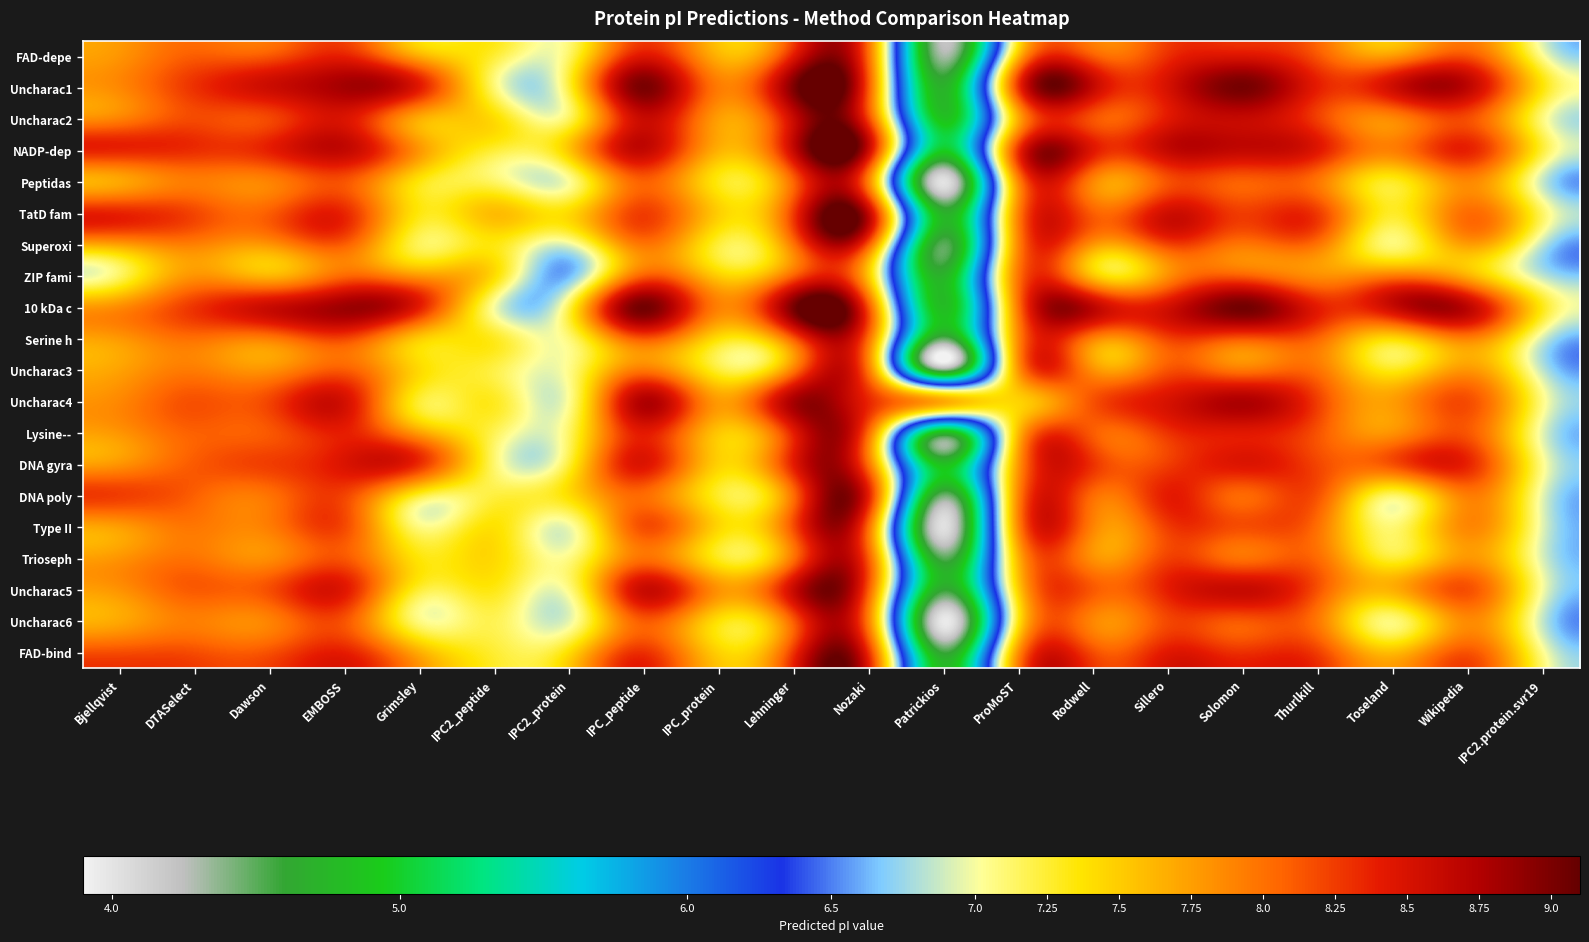

Reading left to right, transcribe all the data shown in this chart.

FAD-depe: Bjellqvist=7.8	DTASelect=8.1	Dawson=8.1	EMBOSS=8.4	Grimsley=7.7	IPC2_peptide=7.2	IPC2_protein=7.1	IPC_peptide=8.4	IPC_protein=7.6	Lehninger=8.4	Nozaki=8.0	Patrickios=4.3	ProMoST=7.6	Rodwell=8.1	Sillero=8.3	Solomon=8.5	Thurlkill=8.1	Toseland=7.8	Wikipedia=8.1	IPC2.protein.svr19=7.0
Uncharac1: Bjellqvist=7.9	DTASelect=8.3	Dawson=8.6	EMBOSS=8.8	Grimsley=8.4	IPC2_peptide=7.1	IPC2_protein=7.2	IPC_peptide=9.0	IPC_protein=7.9	Lehninger=9.0	Nozaki=8.1	Patrickios=4.7	ProMoST=8.3	Rodwell=8.6	Sillero=8.5	Solomon=9.0	Thurlkill=8.4	Toseland=8.6	Wikipedia=8.7	IPC2.protein.svr19=7.4
Uncharac2: Bjellqvist=7.9	DTASelect=8.2	Dawson=8.2	EMBOSS=8.5	Grimsley=7.7	IPC2_peptide=7.4	IPC2_protein=7.2	IPC_peptide=8.6	IPC_protein=7.7	Lehninger=8.6	Nozaki=8.2	Patrickios=4.9	ProMoST=7.7	Rodwell=8.1	Sillero=8.4	Solomon=8.6	Thurlkill=8.2	Toseland=7.9	Wikipedia=8.2	IPC2.protein.svr19=7.1
NADP-dep: Bjellqvist=8.4	DTASelect=8.3	Dawson=8.4	EMBOSS=8.6	Grimsley=7.8	IPC2_peptide=7.2	IPC2_protein=7.5	IPC_peptide=8.6	IPC_protein=7.6	Lehninger=8.6	Nozaki=8.6	Patrickios=5.0	ProMoST=8.3	Rodwell=8.4	Sillero=8.6	Solomon=8.6	Thurlkill=8.4	Toseland=7.9	Wikipedia=8.4	IPC2.protein.svr19=7.2
Peptidas: Bjellqvist=7.7	DTASelect=7.9	Dawson=7.9	EMBOSS=8.1	Grimsley=7.4	IPC2_peptide=7.1	IPC2_protein=7.0	IPC_peptide=8.1	IPC_protein=7.3	Lehninger=8.1	Nozaki=7.9	Patrickios=4.0	ProMoST=7.9	Rodwell=7.9	Sillero=8.2	Solomon=8.1	Thurlkill=8.0	Toseland=7.3	Wikipedia=7.9	IPC2.protein.svr19=6.9
TatD fam: Bjellqvist=8.4	DTASelect=8.2	Dawson=8.1	EMBOSS=8.3	Grimsley=7.3	IPC2_peptide=7.6	IPC2_protein=7.4	IPC_peptide=8.2	IPC_protein=7.5	Lehninger=8.3	Nozaki=8.6	Patrickios=4.7	ProMoST=7.9	Rodwell=8.1	Sillero=8.6	Solomon=8.2	Thurlkill=8.2	Toseland=7.3	Wikipedia=8.0	IPC2.protein.svr19=7.1
Superoxi: Bjellqvist=7.8	DTASelect=7.9	Dawson=7.8	EMBOSS=8.1	Grimsley=7.2	IPC2_peptide=7.3	IPC2_protein=7.0	IPC_peptide=8.0	IPC_protein=7.2	Lehninger=8.0	Nozaki=8.1	Patrickios=4.5	ProMoST=7.9	Rodwell=7.8	Sillero=8.2	Solomon=8.0	Thurlkill=8.0	Toseland=7.1	Wikipedia=7.8	IPC2.protein.svr19=6.8
ZIP fami: Bjellqvist=7.1	DTASelect=7.8	Dawson=7.6	EMBOSS=8.0	Grimsley=7.8	IPC2_peptide=7.4	IPC2_protein=6.6	IPC_peptide=8.1	IPC_protein=7.5	Lehninger=8.1	Nozaki=7.5	Patrickios=4.7	ProMoST=8.0	Rodwell=7.5	Sillero=7.8	Solomon=8.1	Thurlkill=7.8	Toseland=7.9	Wikipedia=7.6	IPC2.protein.svr19=6.8
10 kDa c: Bjellqvist=7.8	DTASelect=8.3	Dawson=8.6	EMBOSS=8.8	Grimsley=8.4	IPC2_peptide=7.0	IPC2_protein=7.2	IPC_peptide=9.0	IPC_protein=7.9	Lehninger=9.0	Nozaki=8.1	Patrickios=4.8	ProMoST=8.0	Rodwell=8.7	Sillero=8.5	Solomon=9.0	Thurlkill=8.4	Toseland=8.6	Wikipedia=8.7	IPC2.protein.svr19=7.3
Serine h: Bjellqvist=7.8	DTASelect=8.0	Dawson=8.0	EMBOSS=8.2	Grimsley=7.5	IPC2_peptide=7.3	IPC2_protein=7.1	IPC_peptide=8.1	IPC_protein=7.4	Lehninger=8.1	Nozaki=8.0	Patrickios=4.5	ProMoST=7.9	Rodwell=7.9	Sillero=8.2	Solomon=8.1	Thurlkill=8.1	Toseland=7.4	Wikipedia=7.9	IPC2.protein.svr19=6.9
Uncharac3: Bjellqvist=7.7	DTASelect=7.9	Dawson=7.8	EMBOSS=8.1	Grimsley=7.4	IPC2_peptide=7.2	IPC2_protein=7.1	IPC_peptide=8.0	IPC_protein=7.2	Lehninger=8.0	Nozaki=7.9	Patrickios=4.4	ProMoST=7.8	Rodwell=7.8	Sillero=8.1	Solomon=8.0	Thurlkill=8.0	Toseland=7.3	Wikipedia=7.8	IPC2.protein.svr19=6.8
Uncharac4: Bjellqvist=7.9	DTASelect=8.2	Dawson=8.2	EMBOSS=8.5	Grimsley=7.2	IPC2_peptide=7.3	IPC2_protein=7.0	IPC_peptide=8.8	IPC_protein=7.8	Lehninger=8.8	Nozaki=8.3	Patrickios=7.7	ProMoST=7.5	Rodwell=8.2	Sillero=8.5	Solomon=8.8	Thurlkill=8.2	Toseland=7.8	Wikipedia=8.2	IPC2.protein.svr19=7.1
Lysine--: Bjellqvist=7.8	DTASelect=8.1	Dawson=8.1	EMBOSS=8.4	Grimsley=7.7	IPC2_peptide=7.2	IPC2_protein=7.1	IPC_peptide=8.4	IPC_protein=7.5	Lehninger=8.4	Nozaki=8.0	Patrickios=4.8	ProMoST=7.6	Rodwell=8.1	Sillero=8.3	Solomon=8.4	Thurlkill=8.1	Toseland=7.8	Wikipedia=8.1	IPC2.protein.svr19=6.9
DNA gyra: Bjellqvist=7.8	DTASelect=8.1	Dawson=8.2	EMBOSS=8.5	Grimsley=8.3	IPC2_peptide=7.1	IPC2_protein=7.2	IPC_peptide=8.5	IPC_protein=7.5	Lehninger=8.4	Nozaki=8.0	Patrickios=4.8	ProMoST=7.8	Rodwell=8.3	Sillero=8.2	Solomon=8.5	Thurlkill=8.2	Toseland=8.2	Wikipedia=8.4	IPC2.protein.svr19=7.0
DNA poly: Bjellqvist=8.2	DTASelect=8.1	Dawson=8.0	EMBOSS=8.2	Grimsley=7.3	IPC2_peptide=7.2	IPC2_protein=7.4	IPC_peptide=8.0	IPC_protein=7.3	Lehninger=8.0	Nozaki=8.4	Patrickios=4.5	ProMoST=7.9	Rodwell=8.0	Sillero=8.4	Solomon=8.0	Thurlkill=8.1	Toseland=7.1	Wikipedia=7.9	IPC2.protein.svr19=6.9
Type II: Bjellqvist=7.8	DTASelect=8.0	Dawson=7.9	EMBOSS=8.2	Grimsley=7.1	IPC2_peptide=7.4	IPC2_protein=7.0	IPC_peptide=8.2	IPC_protein=7.4	Lehninger=8.2	Nozaki=8.0	Patrickios=4.0	ProMoST=7.9	Rodwell=7.9	Sillero=8.3	Solomon=8.2	Thurlkill=8.0	Toseland=7.1	Wikipedia=7.9	IPC2.protein.svr19=6.9
Trioseph: Bjellqvist=7.8	DTASelect=8.0	Dawson=7.8	EMBOSS=8.1	Grimsley=7.4	IPC2_peptide=7.4	IPC2_protein=7.1	IPC_peptide=8.0	IPC_protein=7.3	Lehninger=8.0	Nozaki=8.1	Patrickios=4.5	ProMoST=7.7	Rodwell=7.8	Sillero=8.2	Solomon=8.0	Thurlkill=8.0	Toseland=7.2	Wikipedia=7.8	IPC2.protein.svr19=6.9
Uncharac5: Bjellqvist=7.8	DTASelect=8.1	Dawson=8.2	EMBOSS=8.4	Grimsley=7.2	IPC2_peptide=7.3	IPC2_protein=7.1	IPC_peptide=8.6	IPC_protein=7.8	Lehninger=8.6	Nozaki=8.1	Patrickios=4.6	ProMoST=7.5	Rodwell=8.1	Sillero=8.4	Solomon=8.6	Thurlkill=8.1	Toseland=7.7	Wikipedia=8.2	IPC2.protein.svr19=7.0
Uncharac6: Bjellqvist=7.7	DTASelect=7.9	Dawson=7.9	EMBOSS=8.1	Grimsley=7.1	IPC2_peptide=7.2	IPC2_protein=7.0	IPC_peptide=8.1	IPC_protein=7.4	Lehninger=8.1	Nozaki=7.9	Patrickios=4.0	ProMoST=7.4	Rodwell=7.9	Sillero=8.2	Solomon=8.1	Thurlkill=8.0	Toseland=7.1	Wikipedia=7.9	IPC2.protein.svr19=6.9
FAD-bind: Bjellqvist=8.2	DTASelect=8.2	Dawson=8.2	EMBOSS=8.4	Grimsley=7.7	IPC2_peptide=7.2	IPC2_protein=7.4	IPC_peptide=8.3	IPC_protein=7.5	Lehninger=8.3	Nozaki=8.3	Patrickios=4.6	ProMoST=7.8	Rodwell=8.2	Sillero=8.4	Solomon=8.3	Thurlkill=8.2	Toseland=7.6	Wikipedia=8.1	IPC2.protein.svr19=7.0